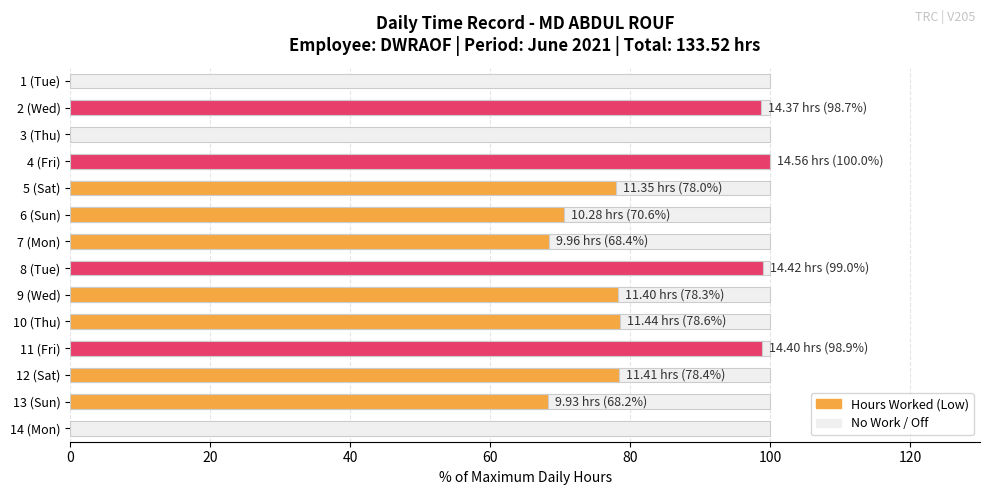

Is it true that the value at 13 (Sun) is 30.9?

False